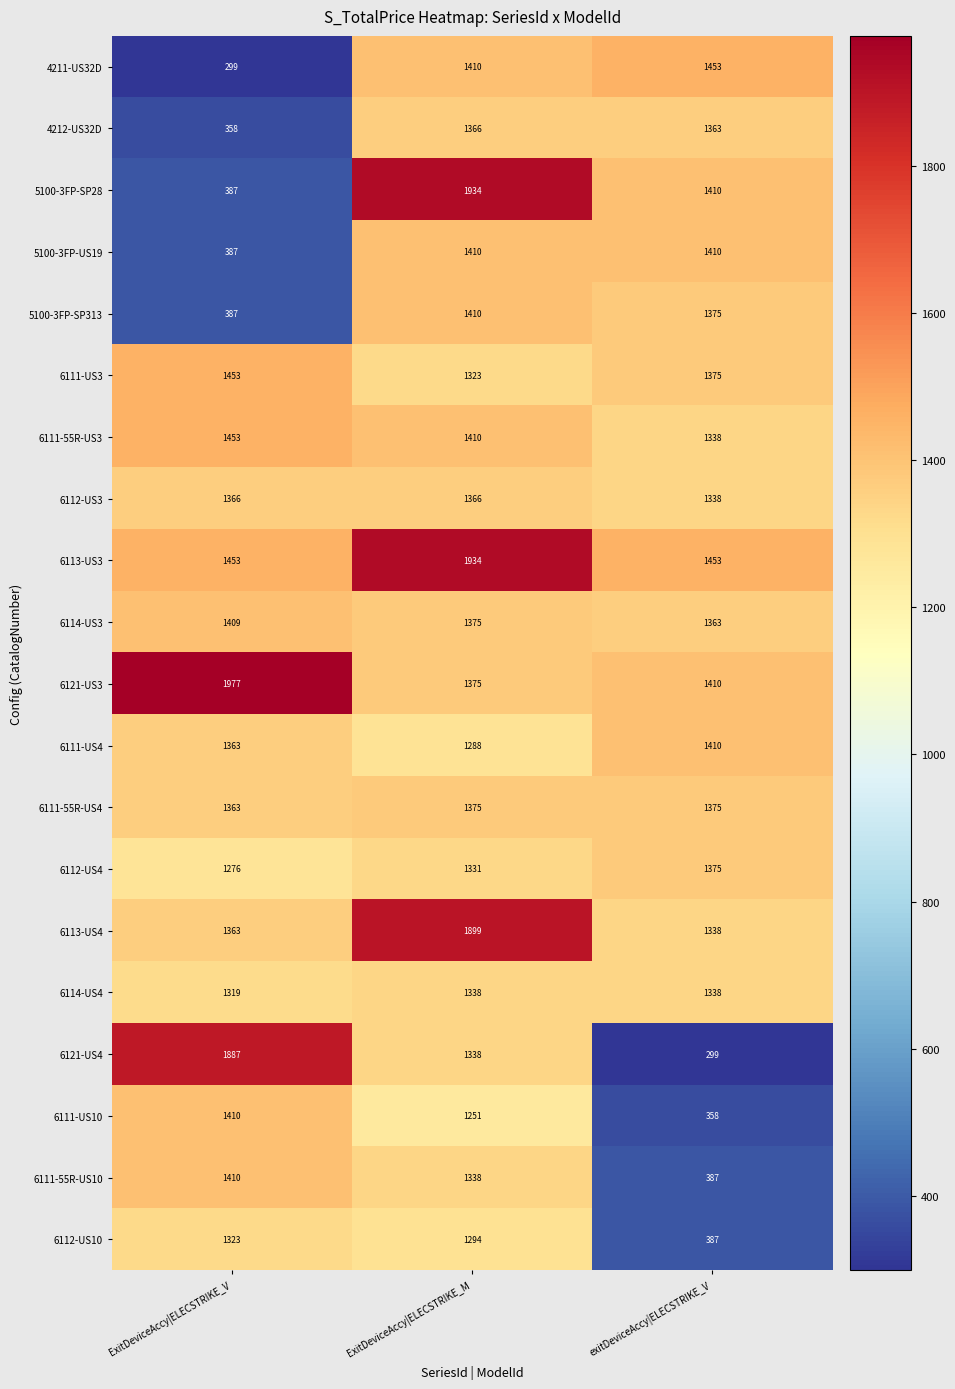

How many data points in 6111-US10 are less than 1251?

1